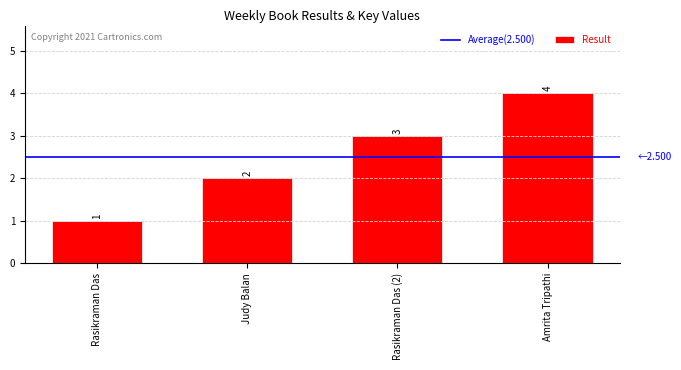

Approximately how many times larger is the value at Rasikraman Das compared to Judy Balan?

0.5